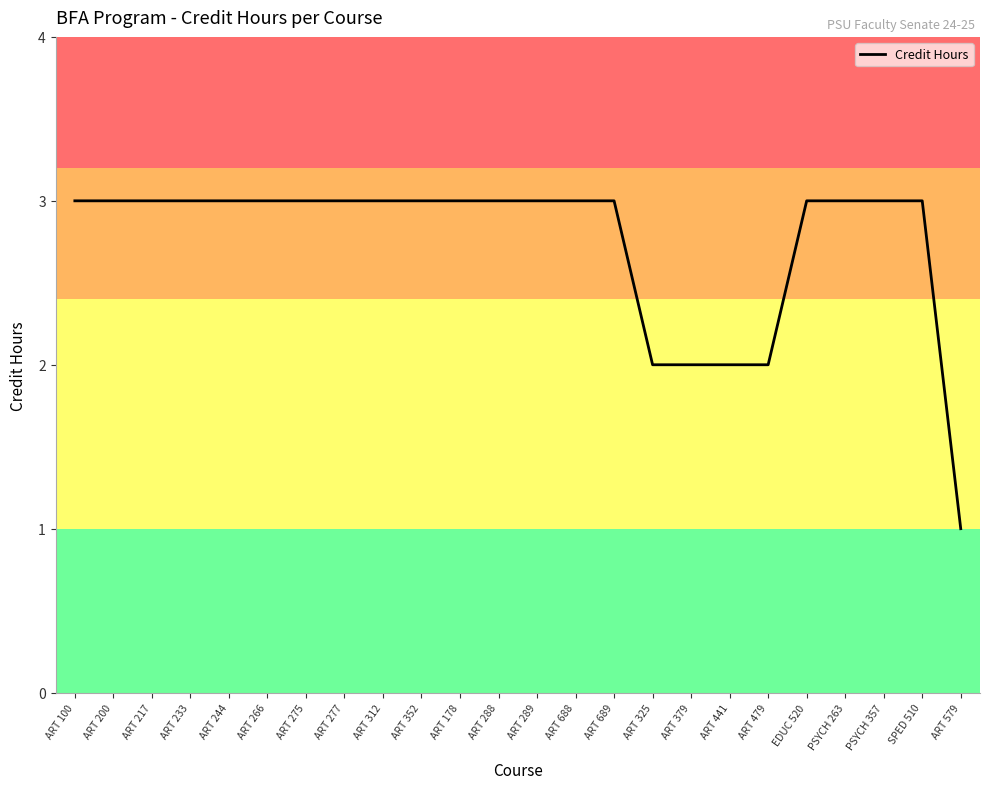

What is the sum of the values at ART 233 and PSYCH 357?

6